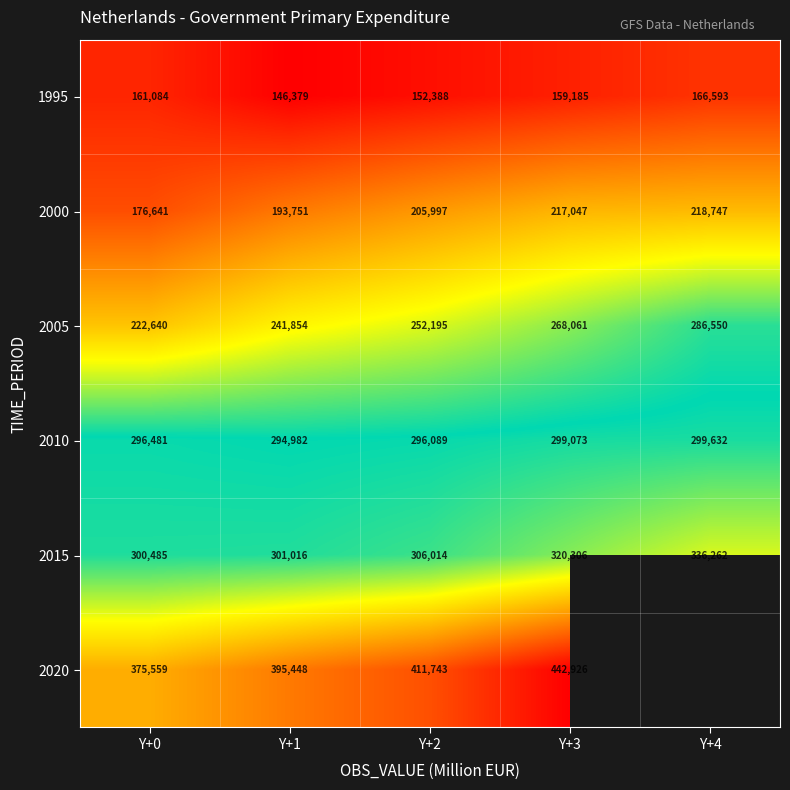

How many values in the 1995 series are below 159185?

2